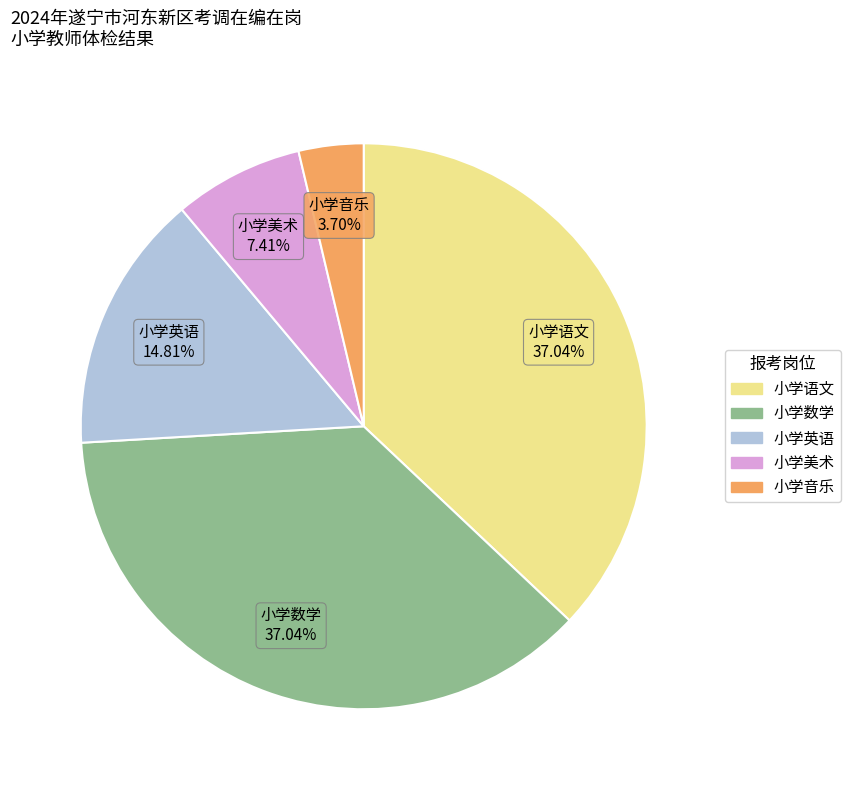

Approximately how many times larger is the value at 小学美术 compared to 小学英语?

0.5